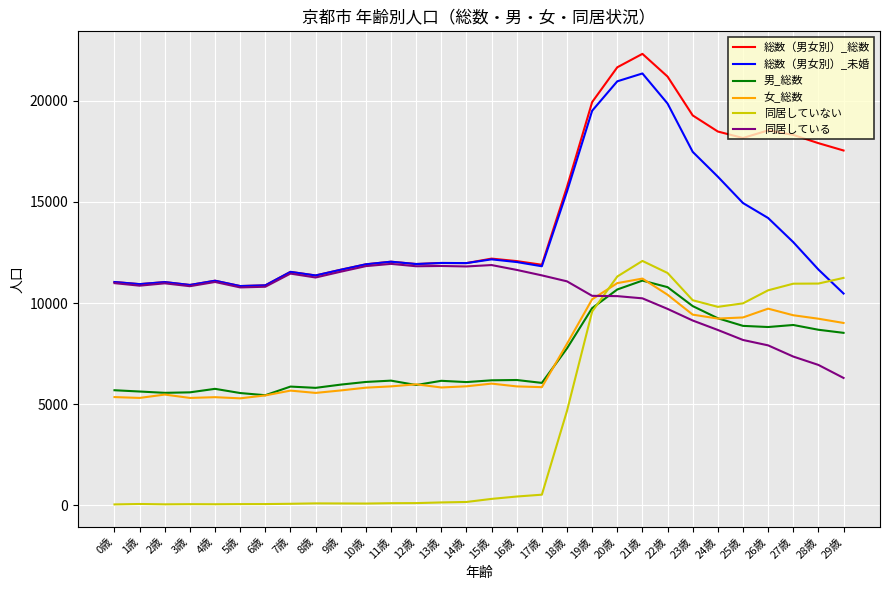

The value of 総数（男女別）_総数 at 10歳 is 11913. True or false?

True